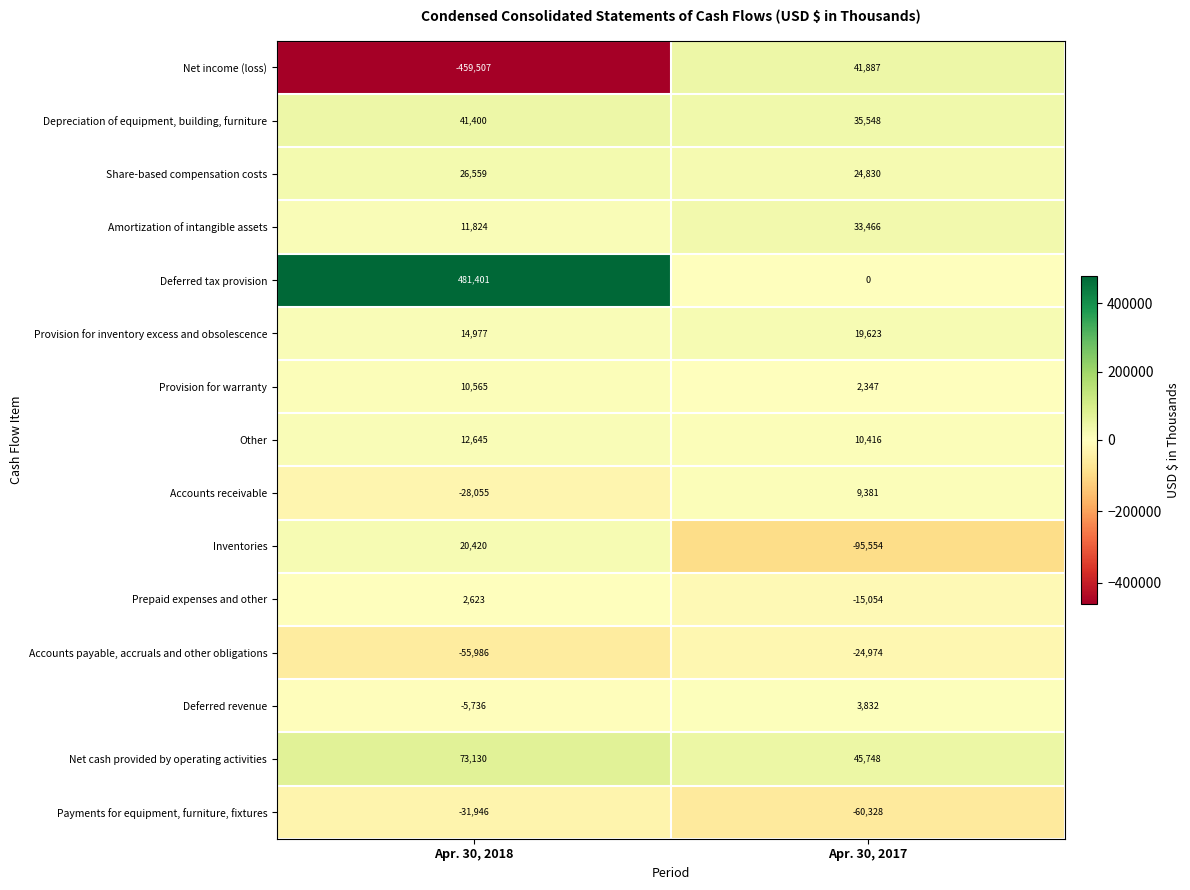

How many data points does each series have?

2